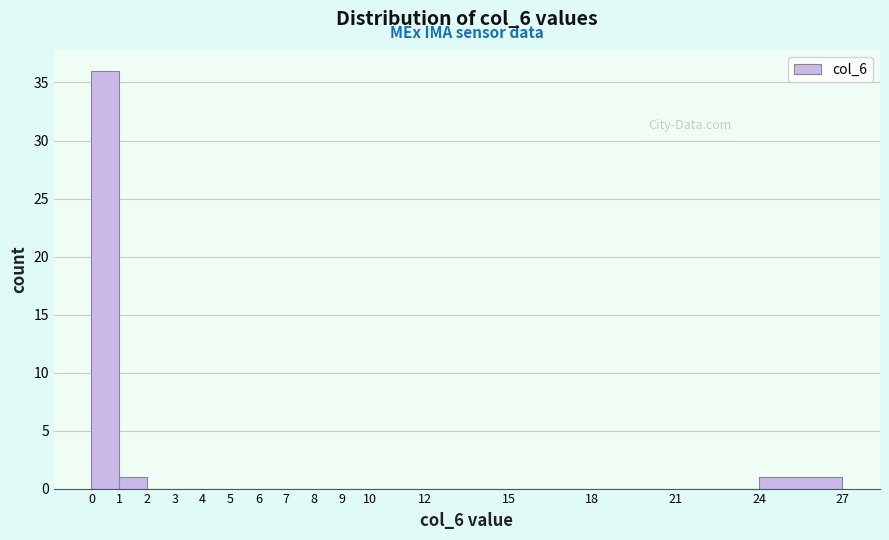

Reading left to right, list every bar in this chart as the range it spans on the x-axis followed by its height. The values are not printed on the chart, so give them approximately, as read against the axis.

0 to 1: 36
1 to 2: 1
2 to 3: 0
3 to 4: 0
4 to 5: 0
5 to 6: 0
6 to 7: 0
7 to 8: 0
8 to 9: 0
9 to 10: 0
10 to 12: 0
12 to 15: 0
15 to 18: 0
18 to 21: 0
21 to 24: 0
24 to 27: 1